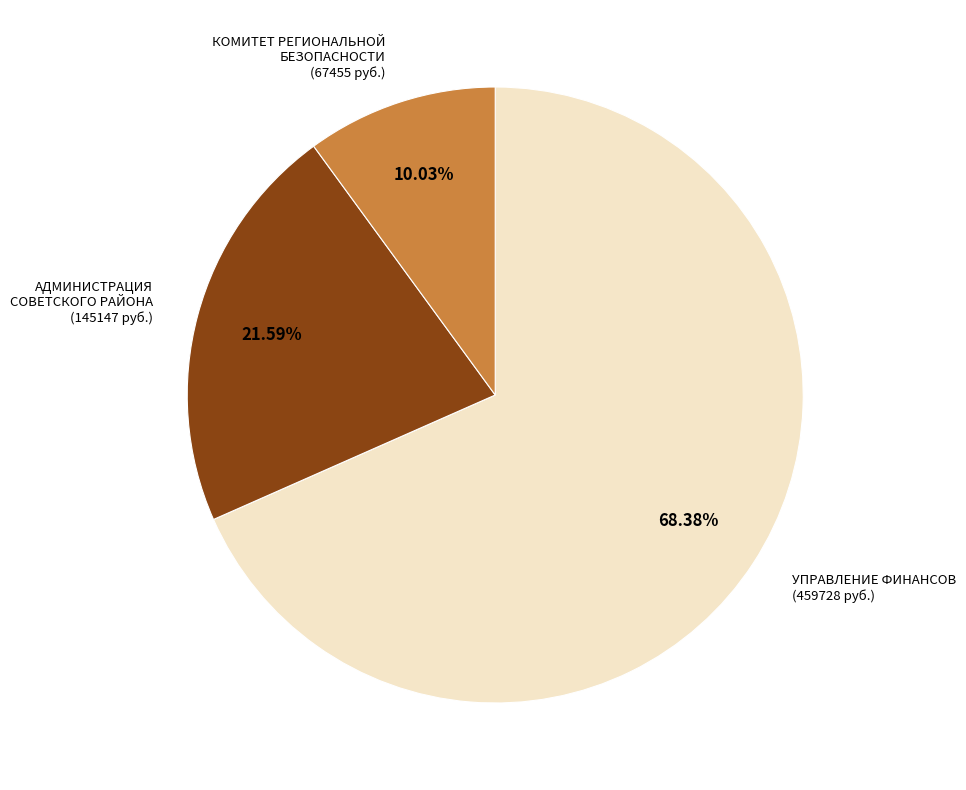

Is there a majority slice in this chart?

Yes